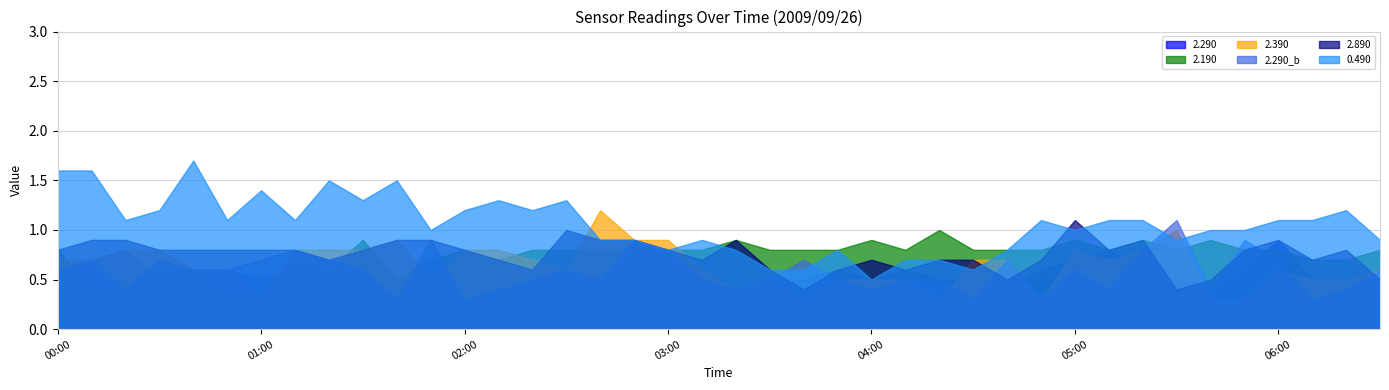

What position from the right is 2009/09/26 03:30?

19